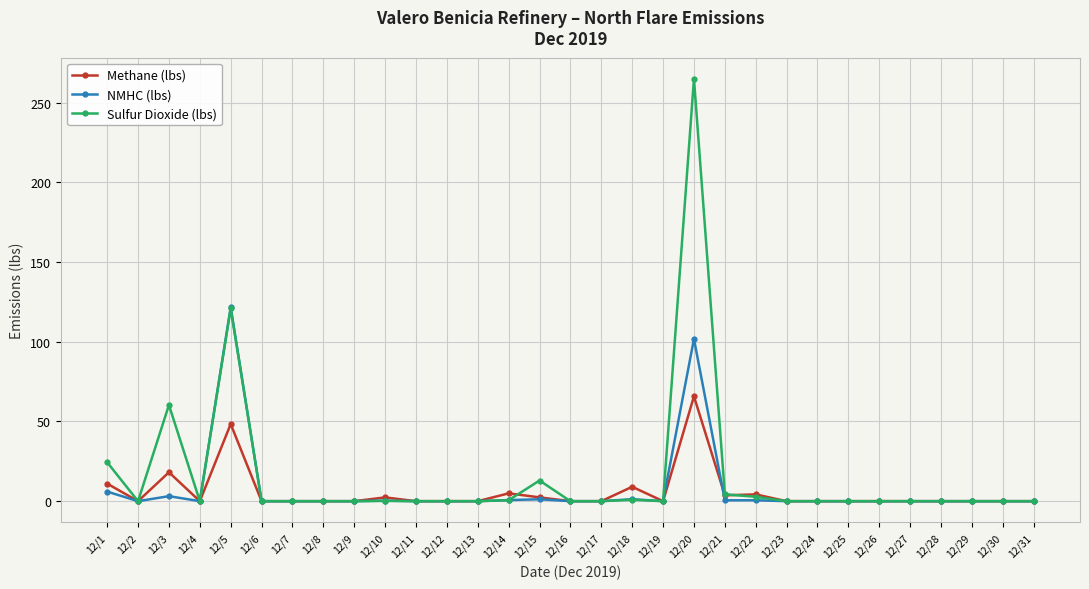

Where is the first local minimum for NMHC (lbs)?

12/2